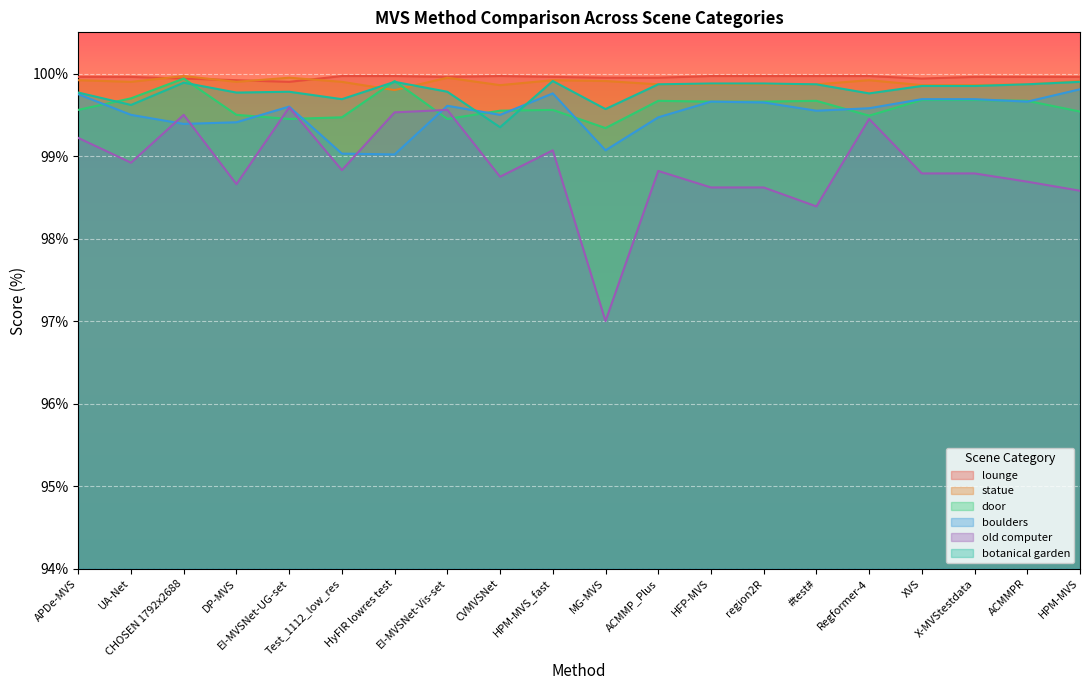

Where is the first local minimum for boulders?

CHOSEN 1792x2688